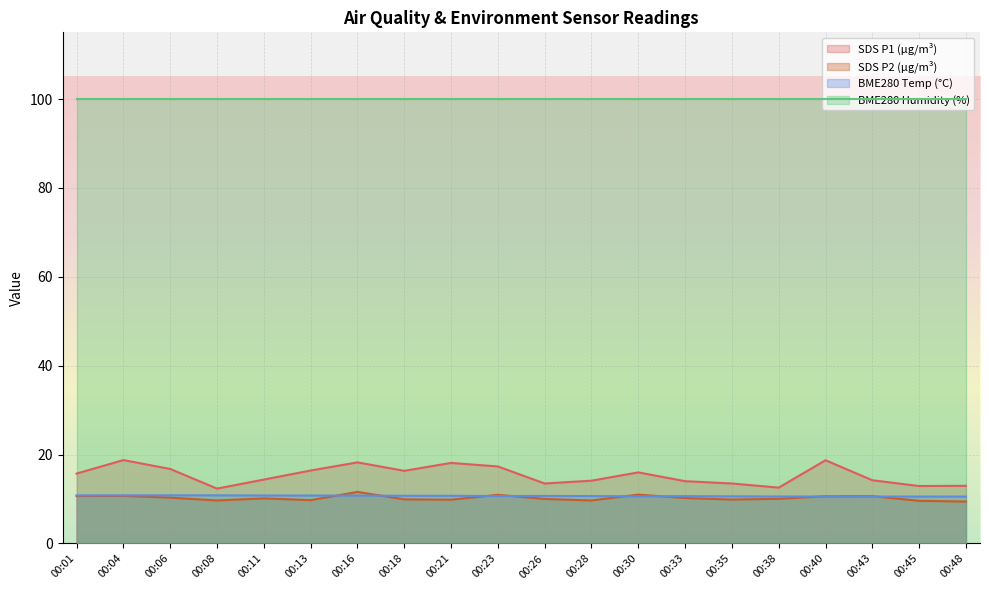

Does the chart display data point markers on the line(s)?

No